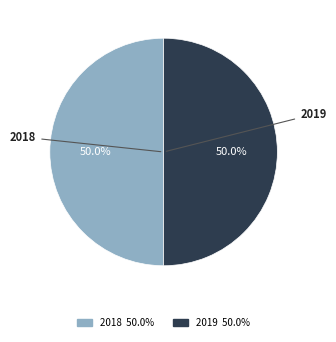

Approximately how many times larger is the value at 2018 compared to 2019?

1.0